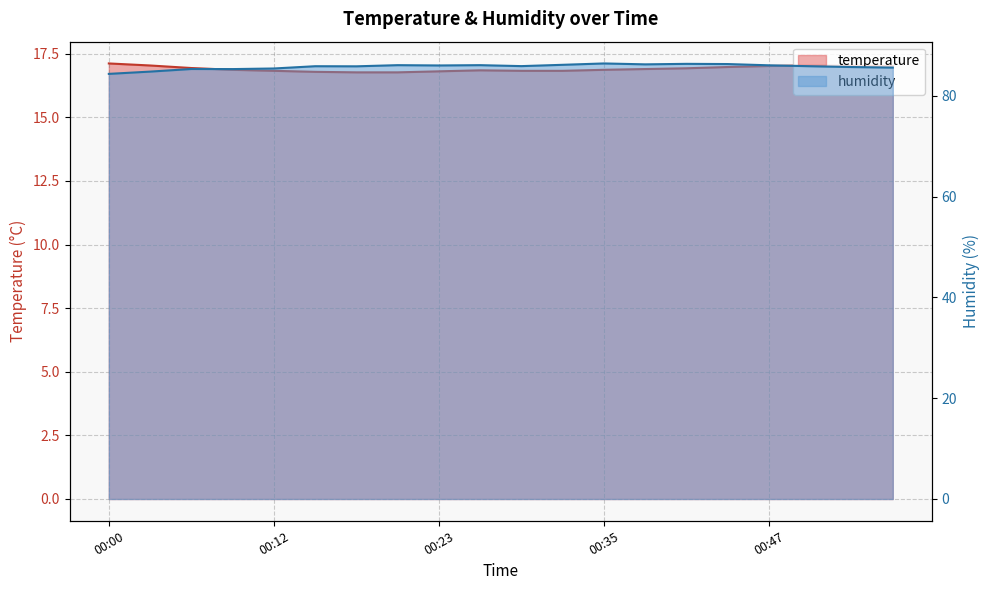

List the labels in order of humidity value, smallest first.

00:00, 00:03, 00:09, 00:06, 00:12, 00:56, 00:53, 00:17, 00:15, 00:50, 00:29, 00:23, 00:47, 00:20, 00:26, 00:32, 00:38, 00:44, 00:41, 00:35